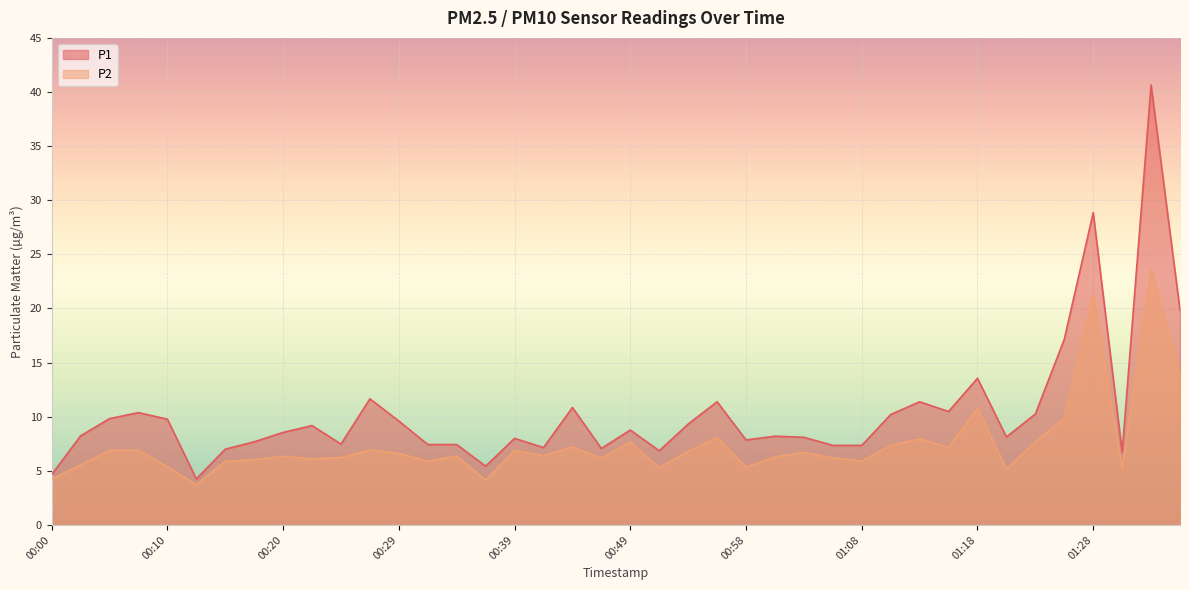

Reading right to left, extract all data points from this chart.

P1: 19.8	40.6	6.7	28.9	17.1	10.2	8.1	13.6	10.5	11.4	10.2	7.3	7.3	8.1	8.2	7.8	11.4	9.3	6.8	8.8	7.1	10.8	7.2	8.0	5.4	7.4	7.4	9.6	11.7	7.5	9.2	8.6	7.7	7.0	4.2	9.8	10.4	9.8	8.2	4.7
P2: 13.9	23.6	5.2	21.2	9.8	7.7	5.2	10.8	7.2	8.0	7.3	5.9	6.2	6.7	6.3	5.3	8.1	6.8	5.3	7.7	6.2	7.2	6.4	6.9	4.2	6.3	5.9	6.6	6.9	6.2	6.1	6.3	6.0	5.9	3.7	5.4	6.9	6.9	5.5	4.2